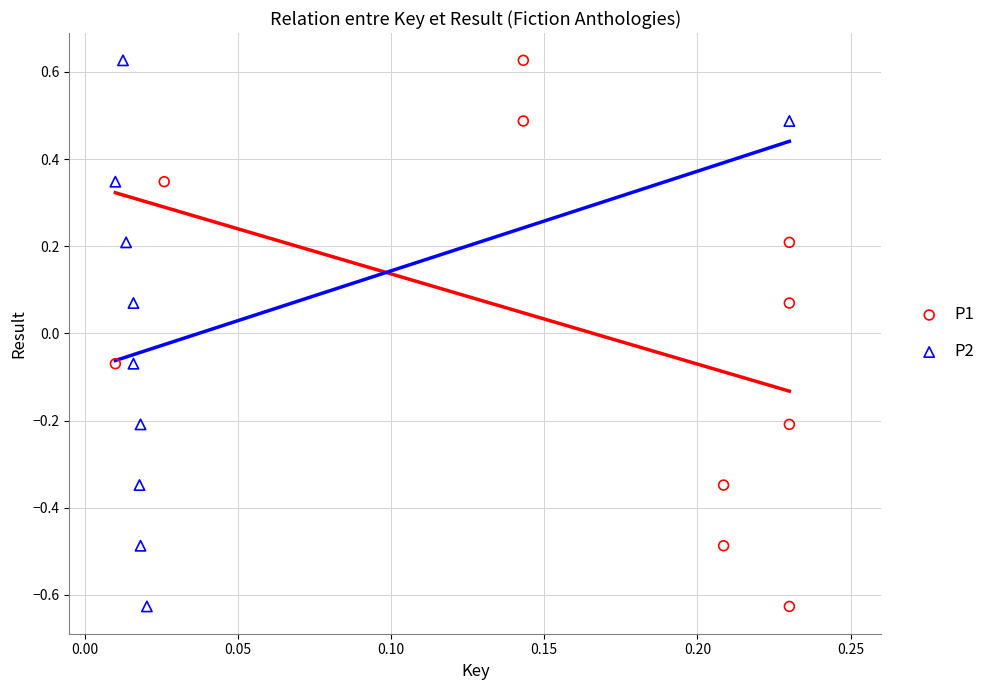

What are all the series names shown in the legend?

P1, P2